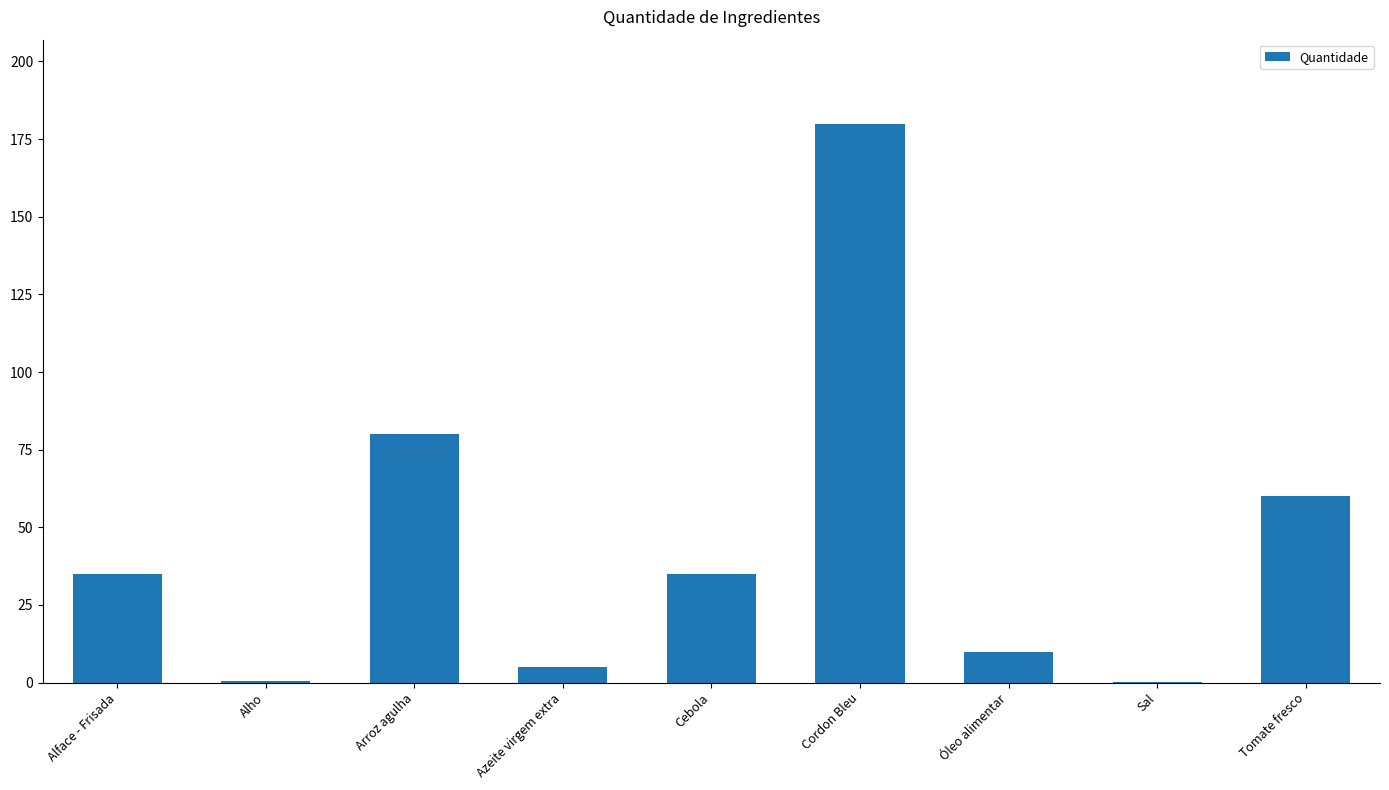

What is the sum of all values?

405.7